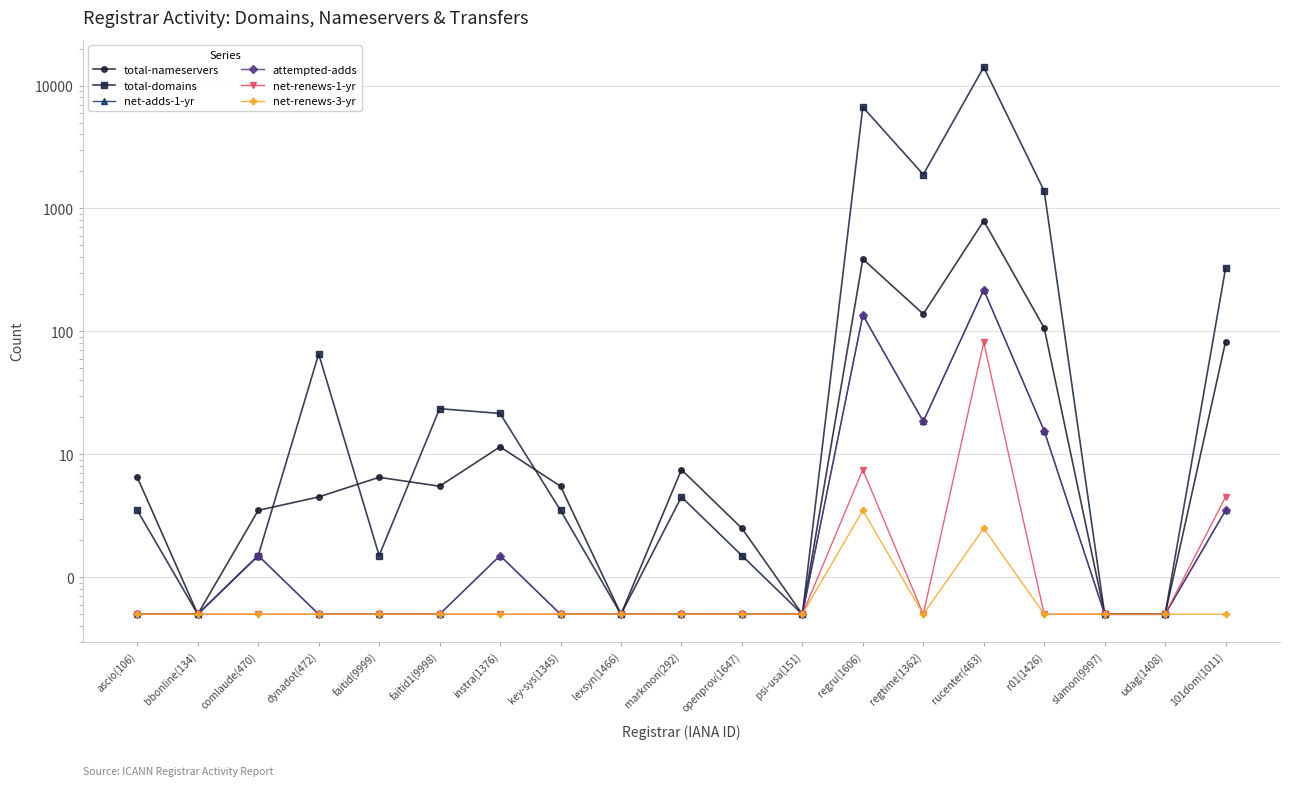

Where is the first local minimum for attempted-adds?

regtime(1362)